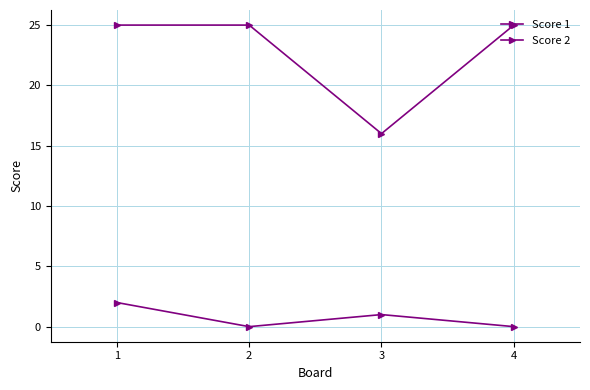

Between 2 and 3, which series saw the biggest shift?

Score 1